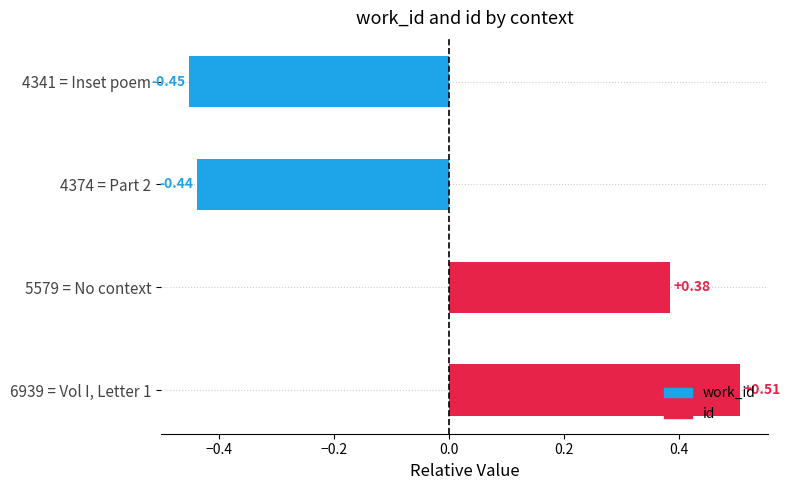

Between 5579 = No context and 4341 = Inset poem, which is larger?

5579 = No context